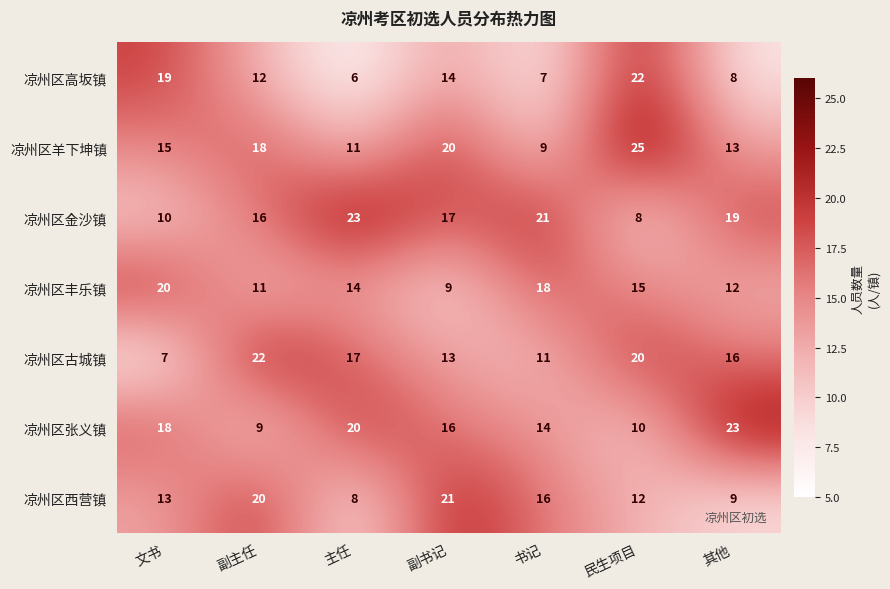

Which category has the lowest value across all series?

主任